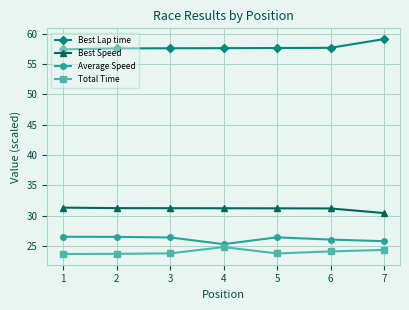

What are all the series names shown in the legend?

Best Lap time, Best Speed, Average Speed, Total Time